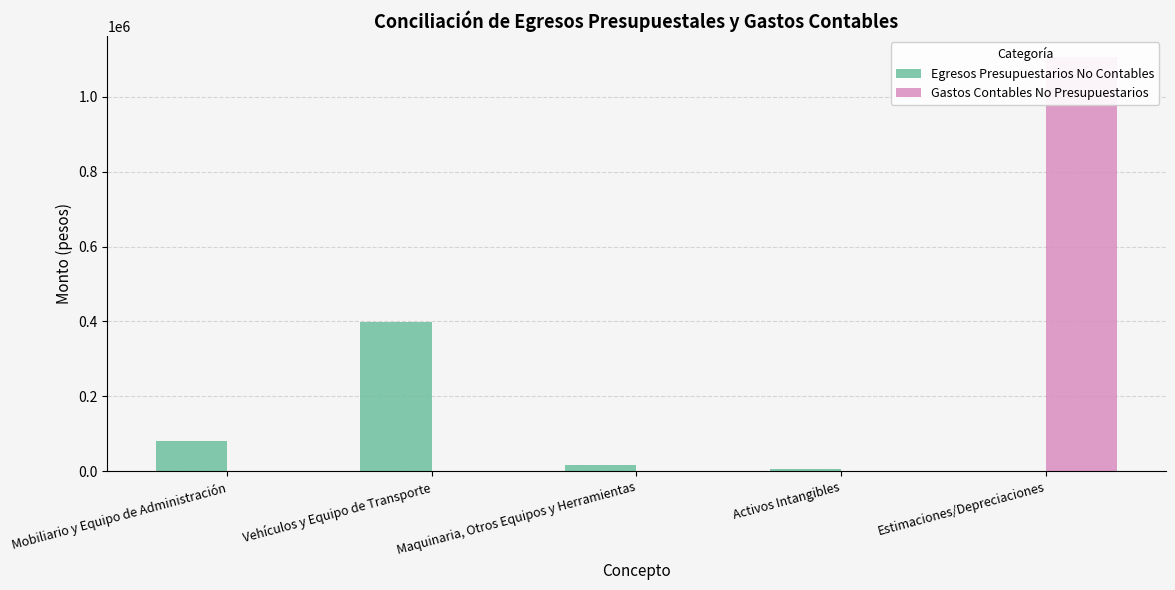

Rank the series by their maximum value, from highest to lowest.

Gastos Contables No Presupuestarios, Egresos Presupuestarios No Contables